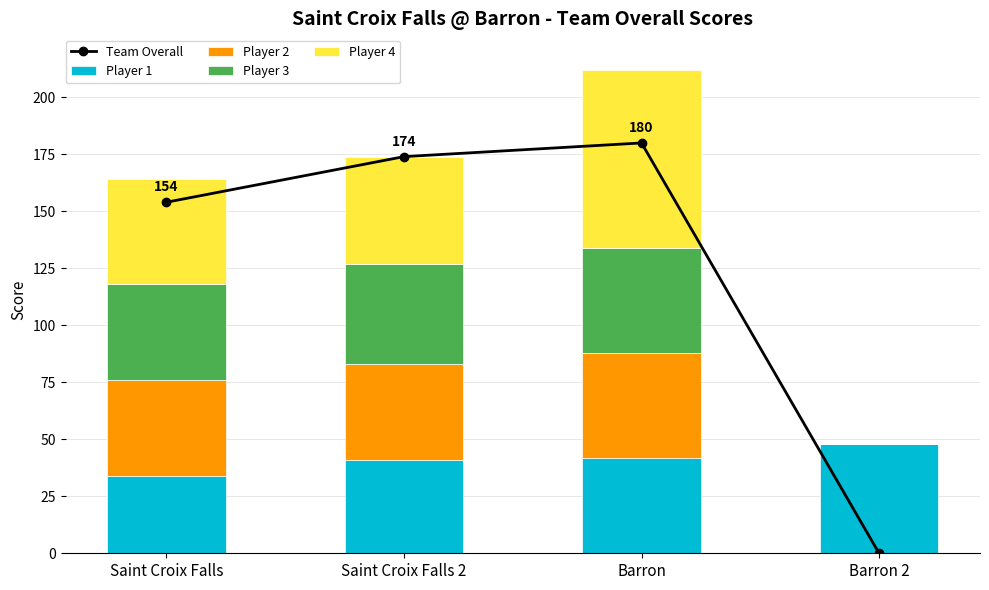

Reading left to right, extract all data points from this chart.

Team Overall: 154	174	180	0
Player 1: 34	41	42	48
Player 2: 42	42	46	0
Player 3: 42	44	46	0
Player 4: 46	47	78	0